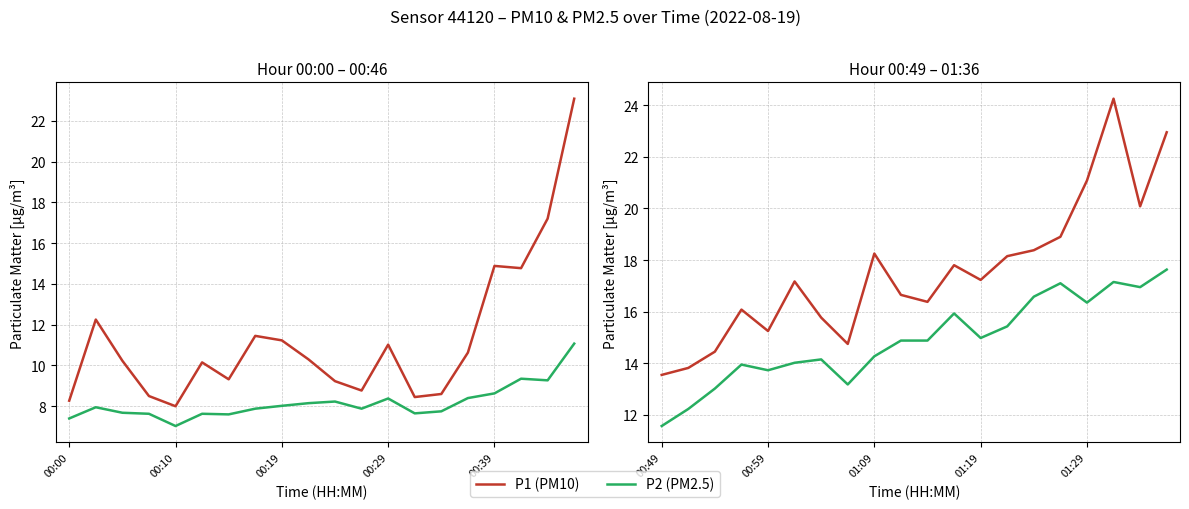

What are all the series names shown in the legend?

P1 (PM10), P2 (PM2.5)